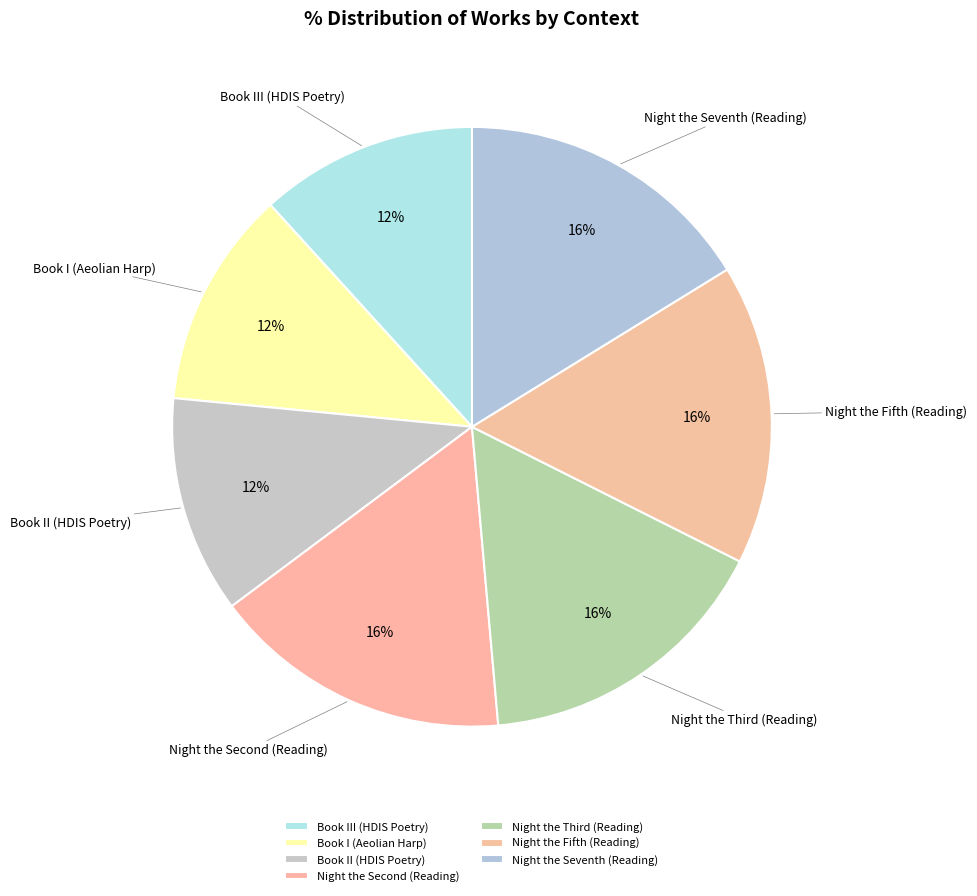

Is it true that Night the Fifth (Reading) is 30% of the pie?

False